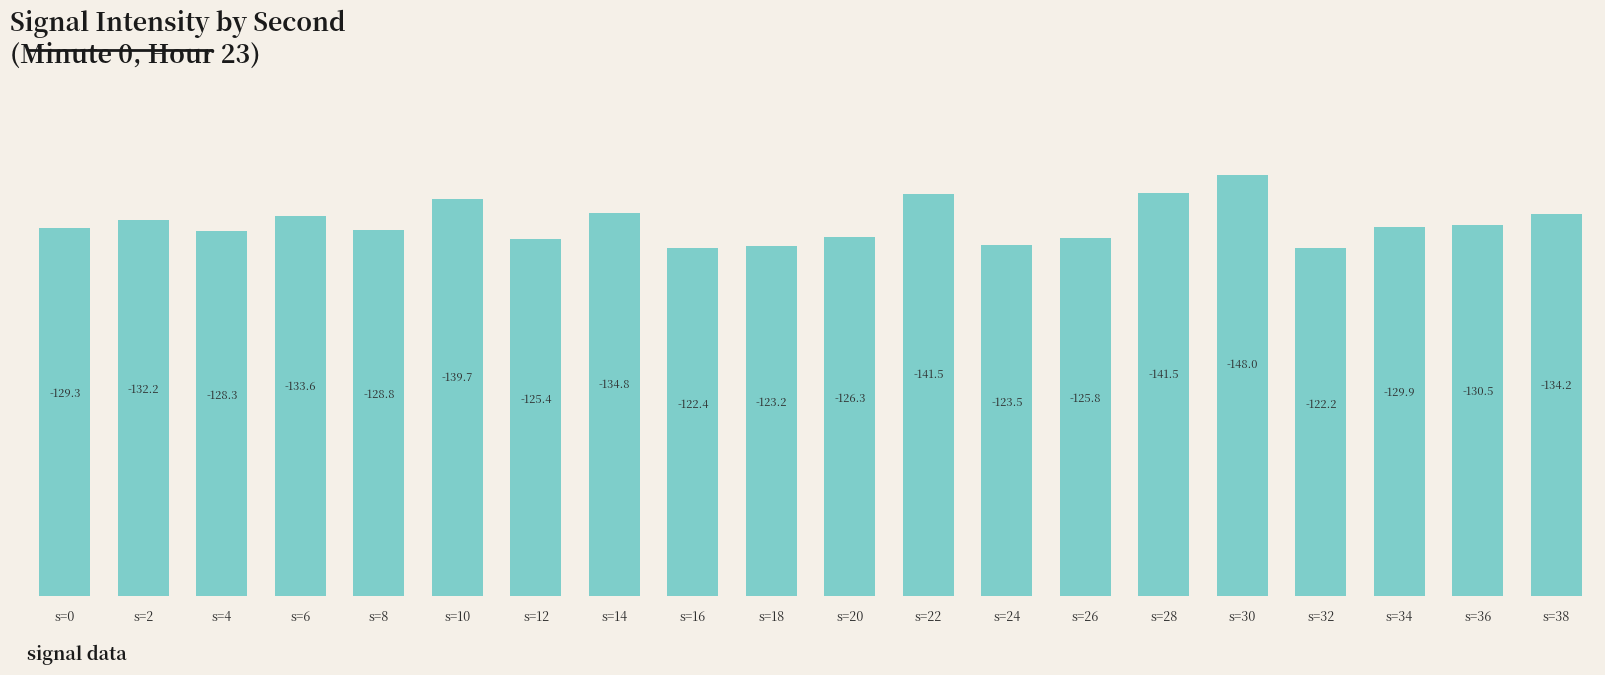

How many bars are there in total?

20